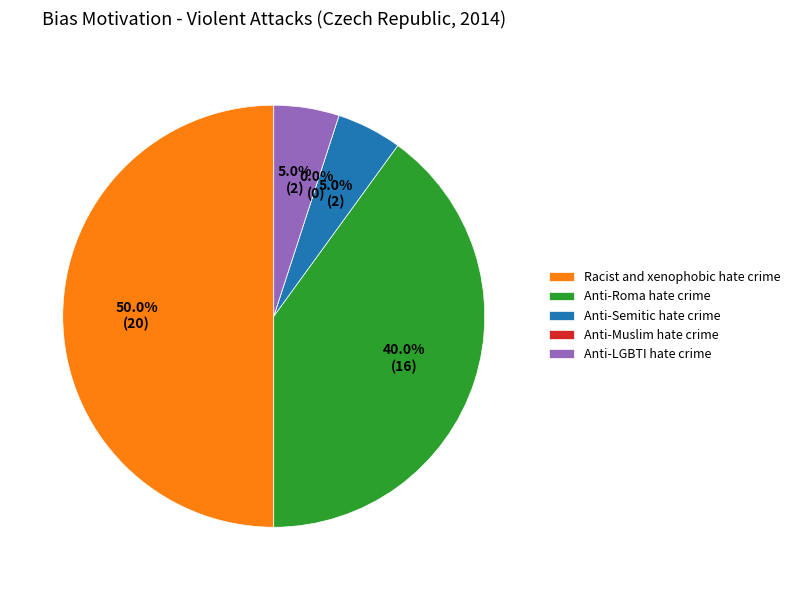

What is the change in value from Anti-Roma hate crime to Anti-Semitic hate crime?

-14